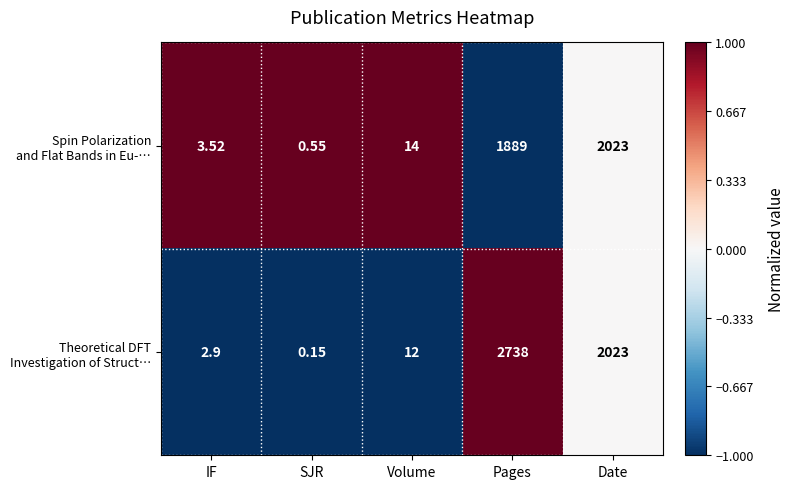

At how many categories does at least one series exceed 0?

5